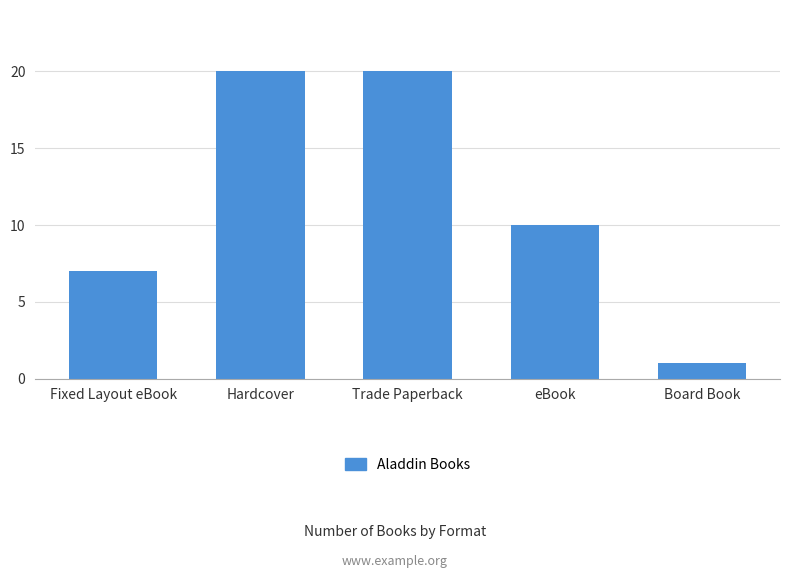

What is the label of the 1st bar from the left?

Fixed Layout eBook